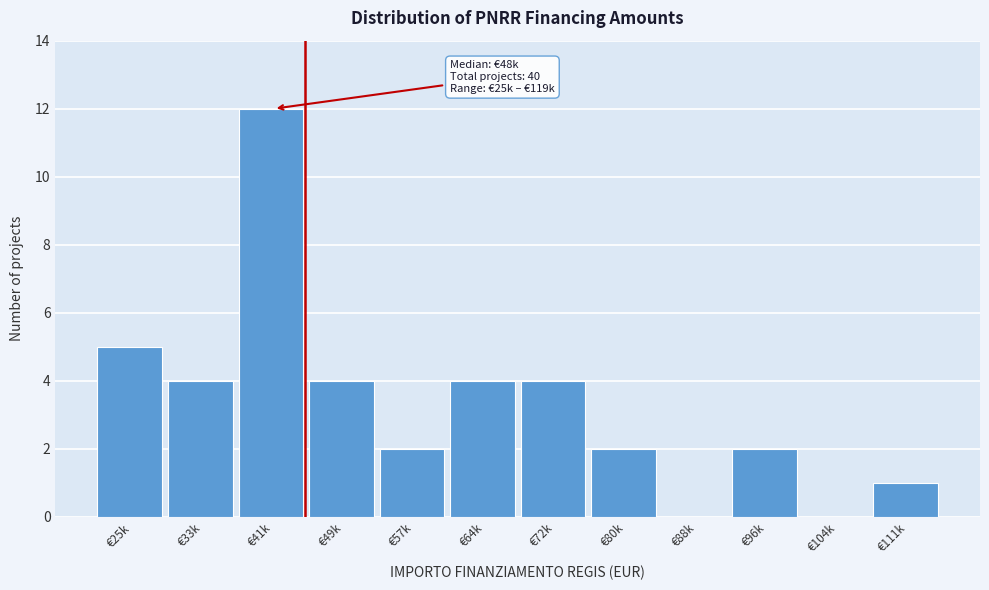

Reading left to right, extract all data points from this chart.

€25k=5	€33k=4	€41k=12	€49k=4	€57k=2	€64k=4	€72k=4	€80k=2	€88k=0	€96k=2	€104k=0	€111k=1